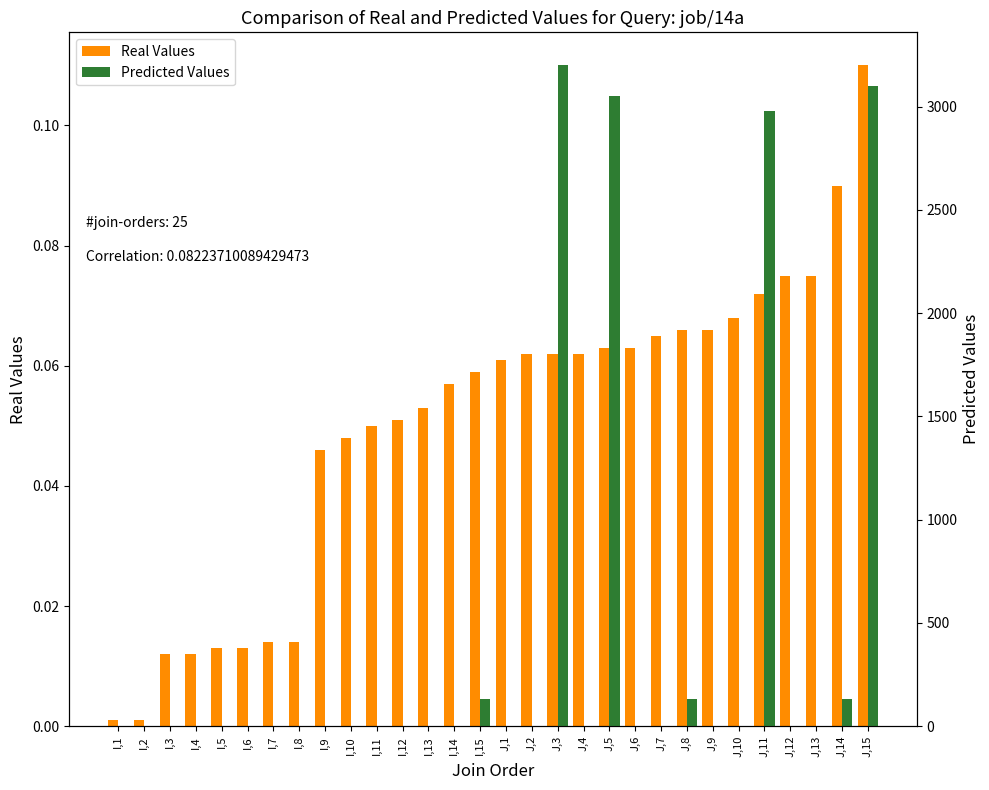

The Predicted Values series shows 2980.0 at J,11. True or false?

True